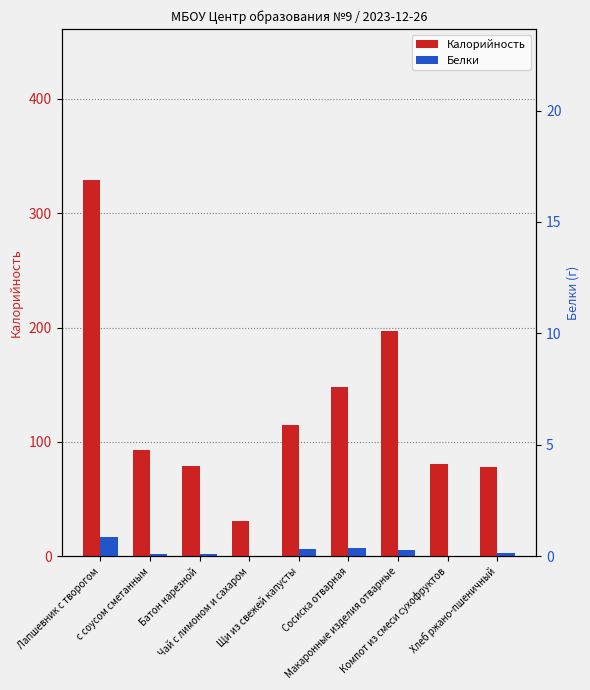

True or false: Белки has a value of 16.9 at Лапшевник с творогом.

True